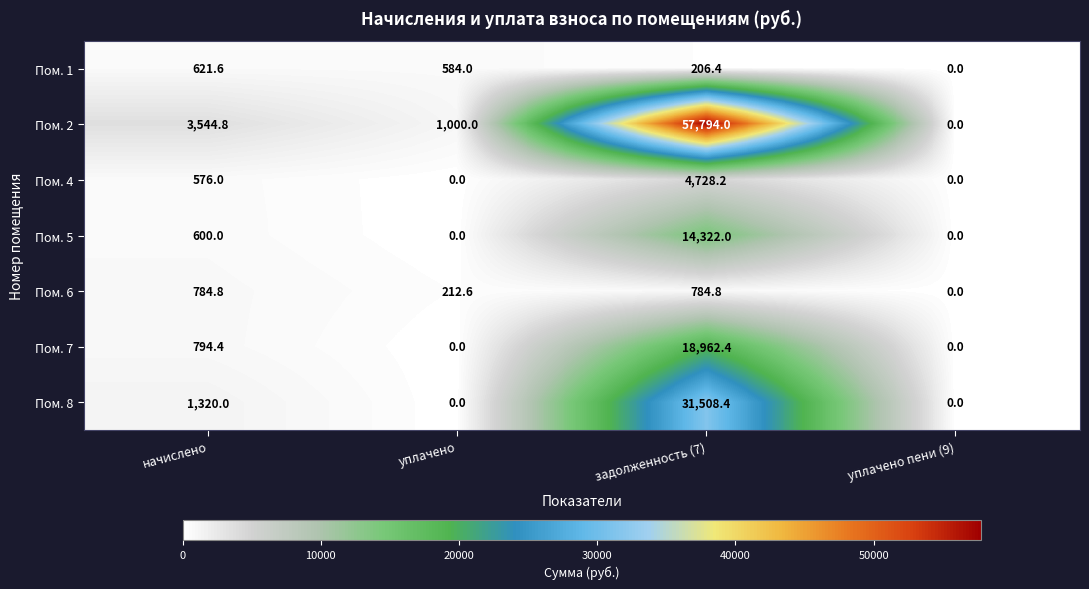

What is the total value across all series at начислено?

8241.6